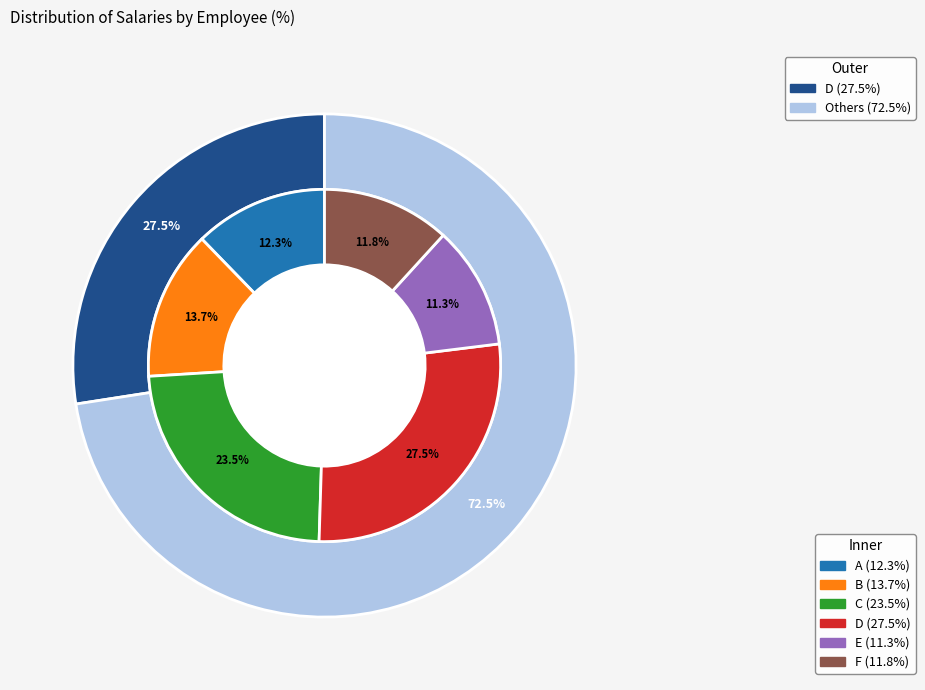

Which slice is the smallest?

E